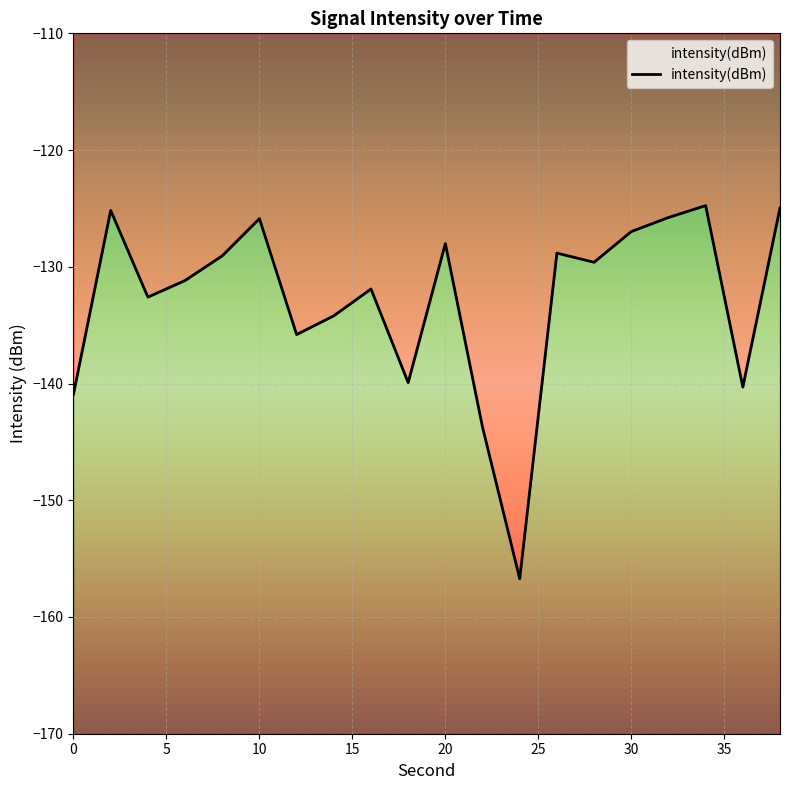

What is the difference between the second highest and second lowest values?

18.8